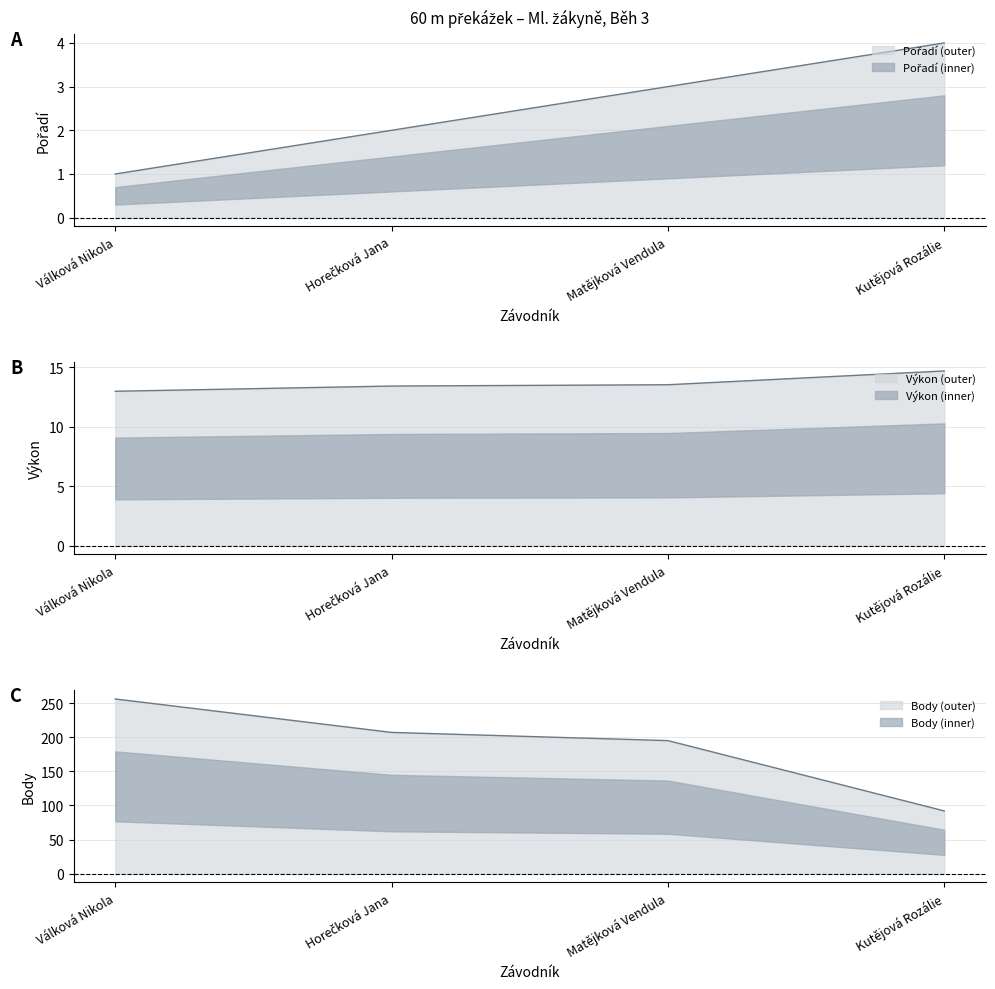

What is the value of the Výkon point at the 3rd from the left?

13.5